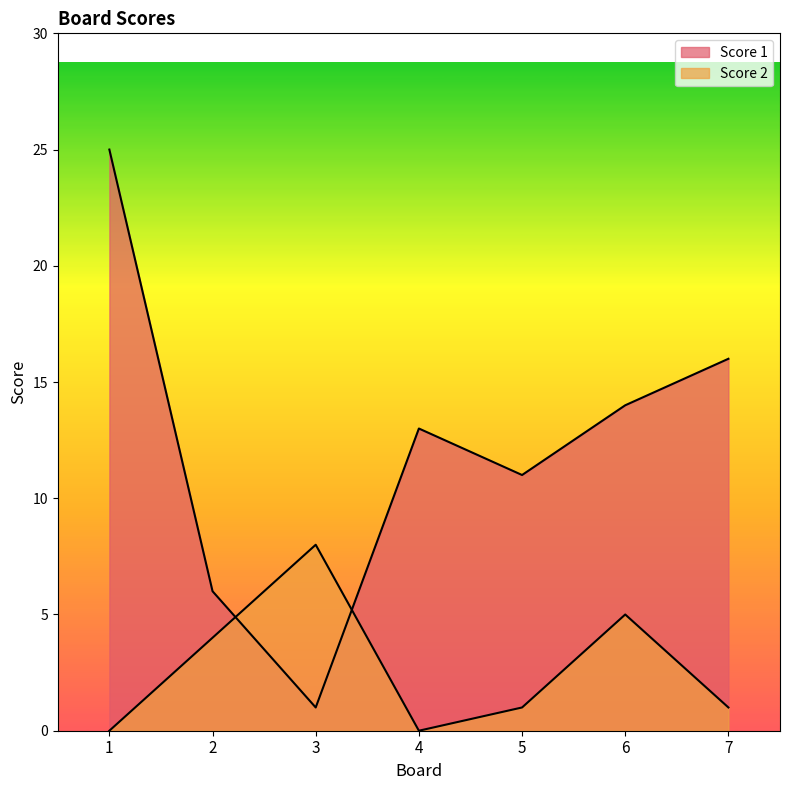

What is the total value across all series at 6?

19